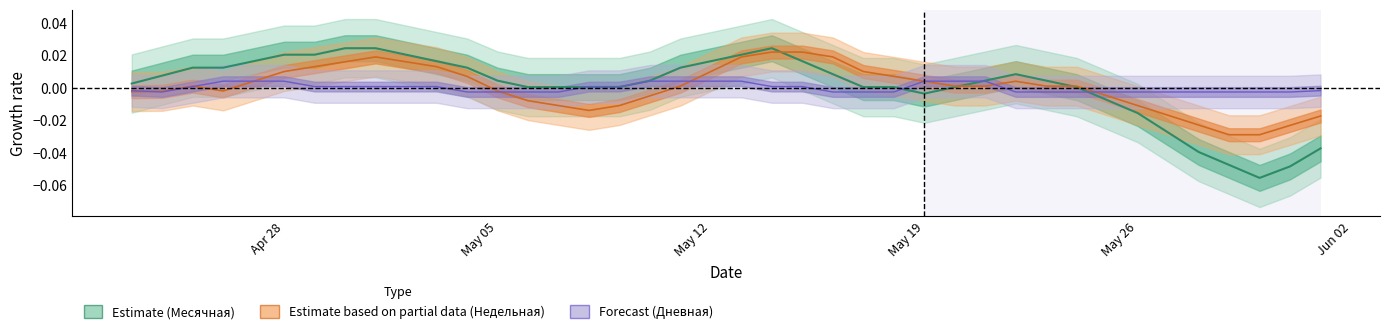

At May 12, list the series in order from largest to smallest.

Месячная (Estimate), Недельная (Partial), Дневная (Forecast)